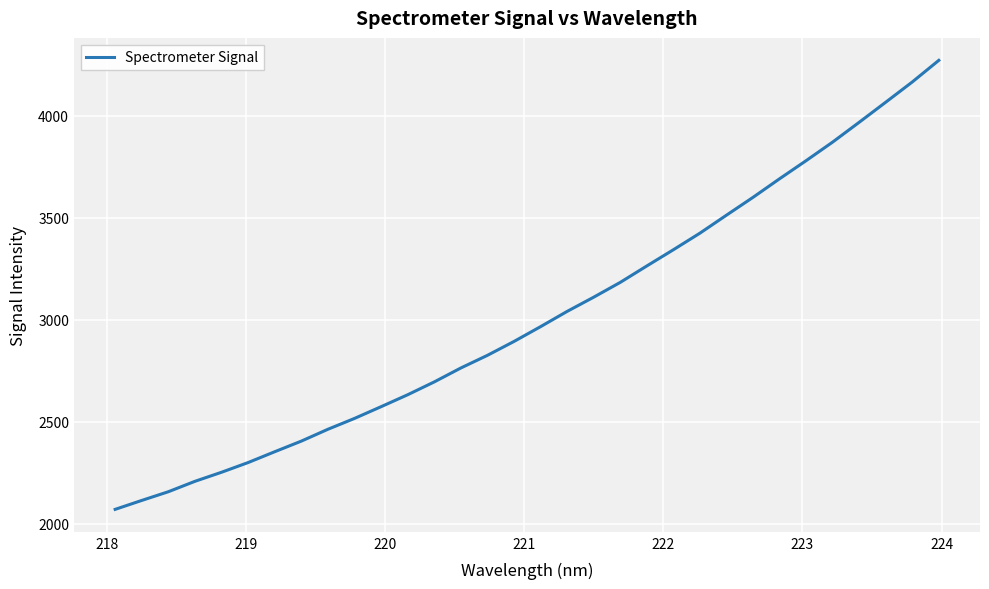

What is the difference between the maximum and minimum values?

2202.6